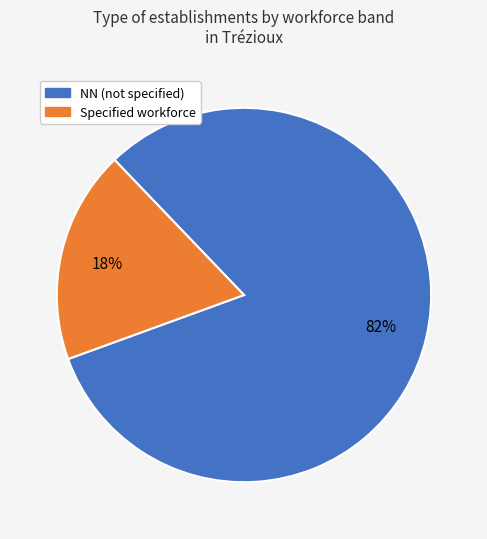

Is there a majority slice in this chart?

Yes